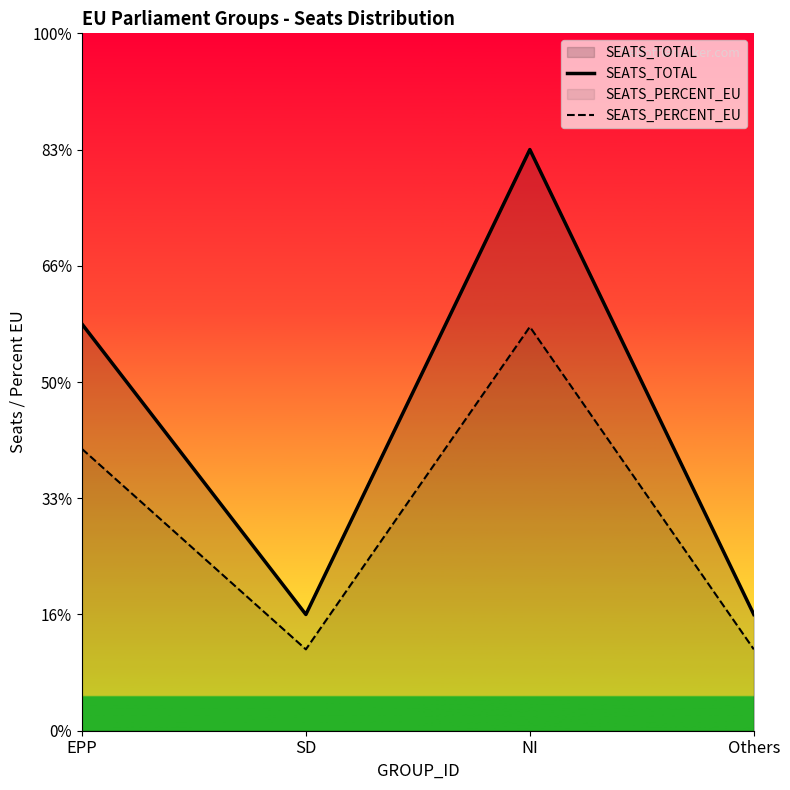

At which category does SEATS_PERCENT_EU reach its first local valley?

SD